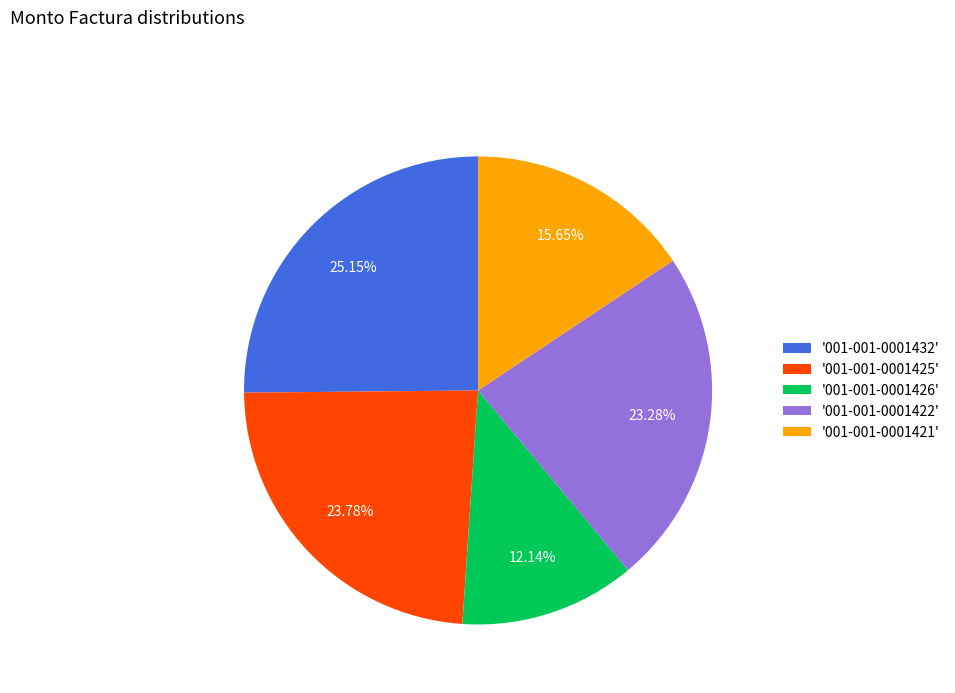

Does '001-001-0001421' represent more than half of the total?

No